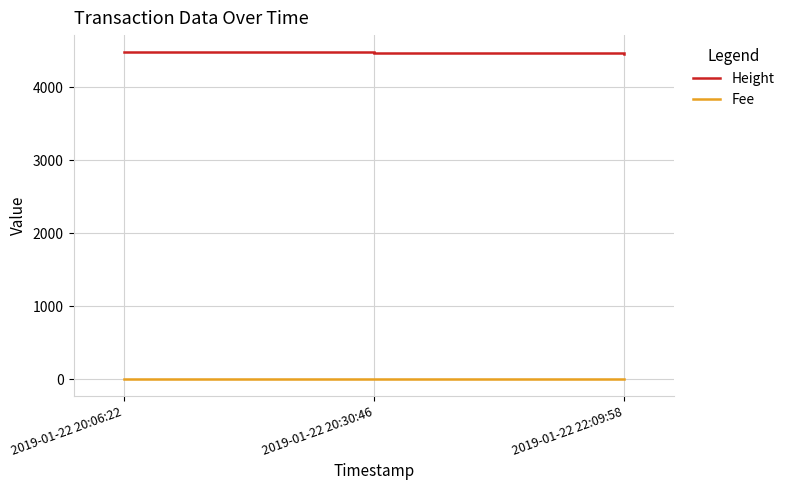

Is it true that Height equals 7747.8 at 2019-01-22 20:30:46?

False